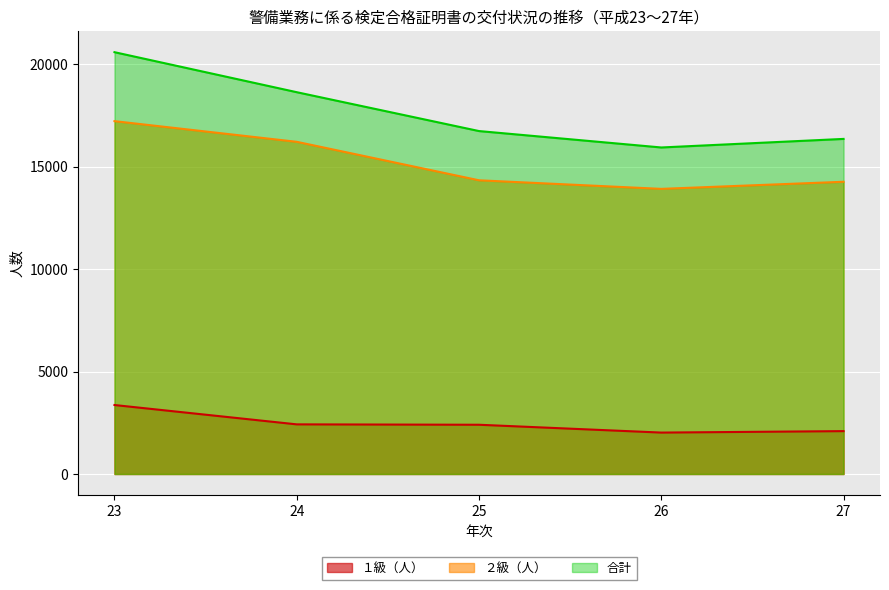

Where does the １級（人） series first go above 2403?

23